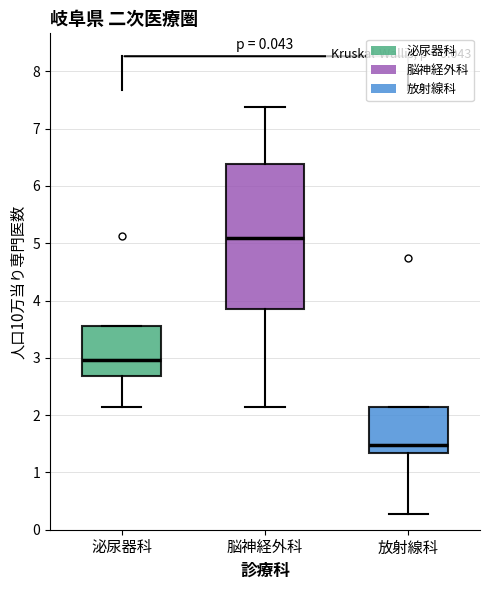

Reading left to right, read every box against the y-axis: the position of its median line, the range the box covers, and the ends of its whiskers. The values are not printed on the chart, so give them approximately, as read against the axis.

泌尿器科: median 3.0, box 2.7 to 3.6, whiskers 2.1 to 3.6
脳神経外科: median 5.1, box 3.9 to 6.4, whiskers 2.1 to 7.4
放射線科: median 1.5, box 1.3 to 2.1, whiskers 0.3 to 2.1